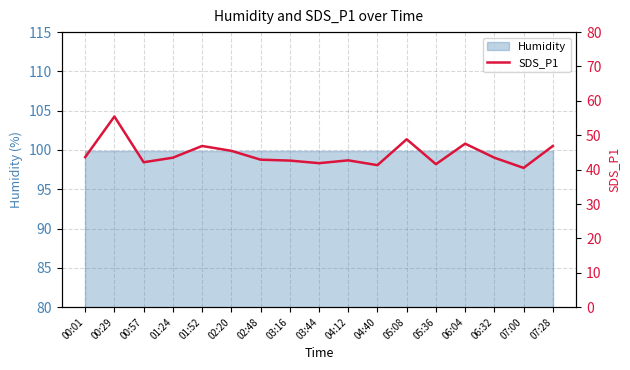

List the labels in order of value, smallest first.

07:00, 04:40, 05:36, 03:44, 00:57, 03:16, 04:12, 02:48, 01:24, 06:32, 00:01, 02:20, 01:52, 07:28, 06:04, 05:08, 00:29